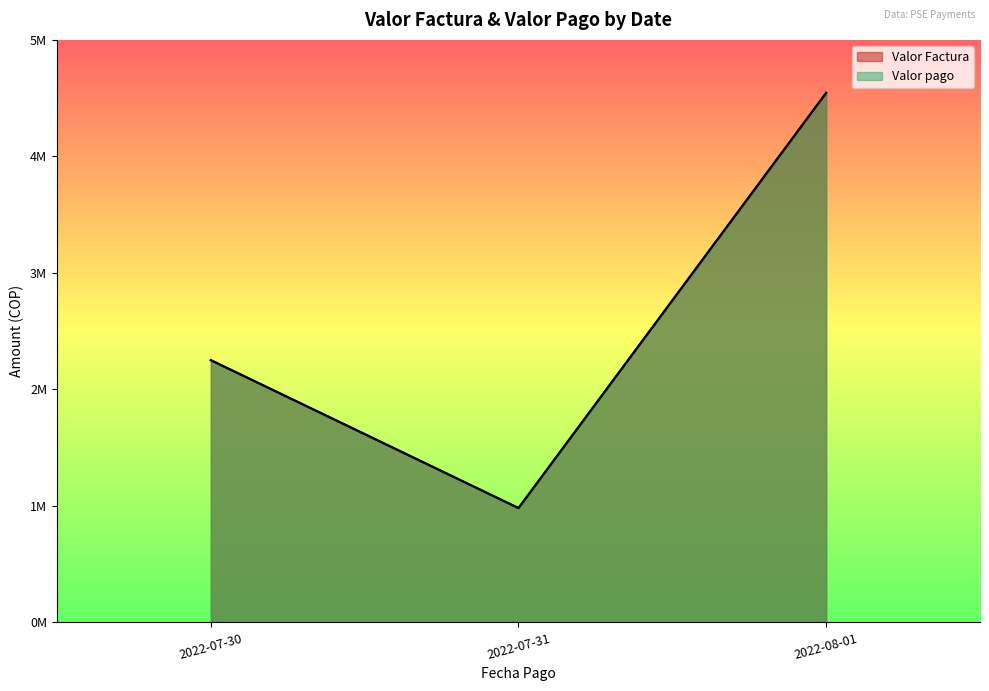

Does the chart display data point markers on the line(s)?

No